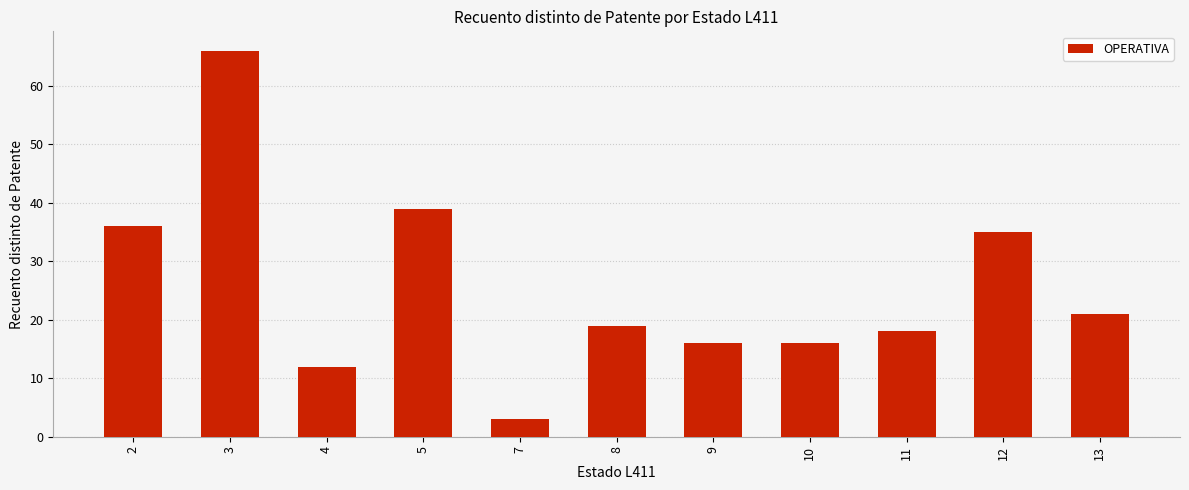

Are the bars horizontal?

No